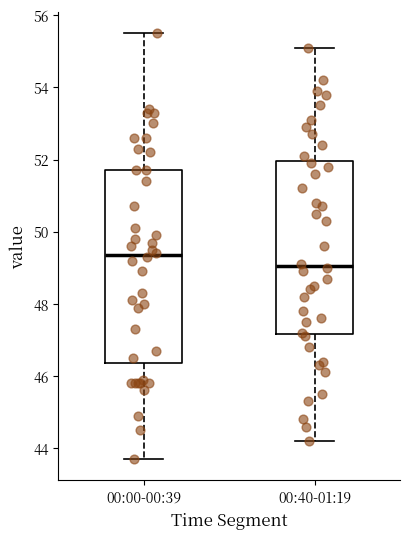

Where does the median line of the box for 00:40-01:19 sit on the y-axis? The values are not printed on the chart, so give them approximately, as read against the axis.

49.0